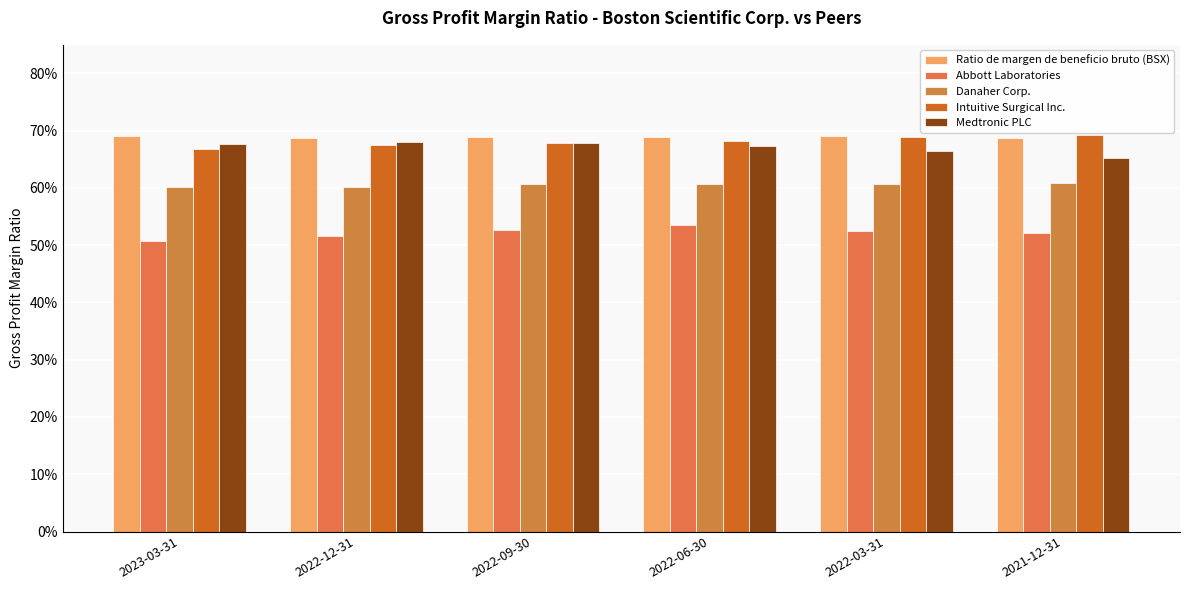

What is the total value across all series at 2022-03-31?

3.2